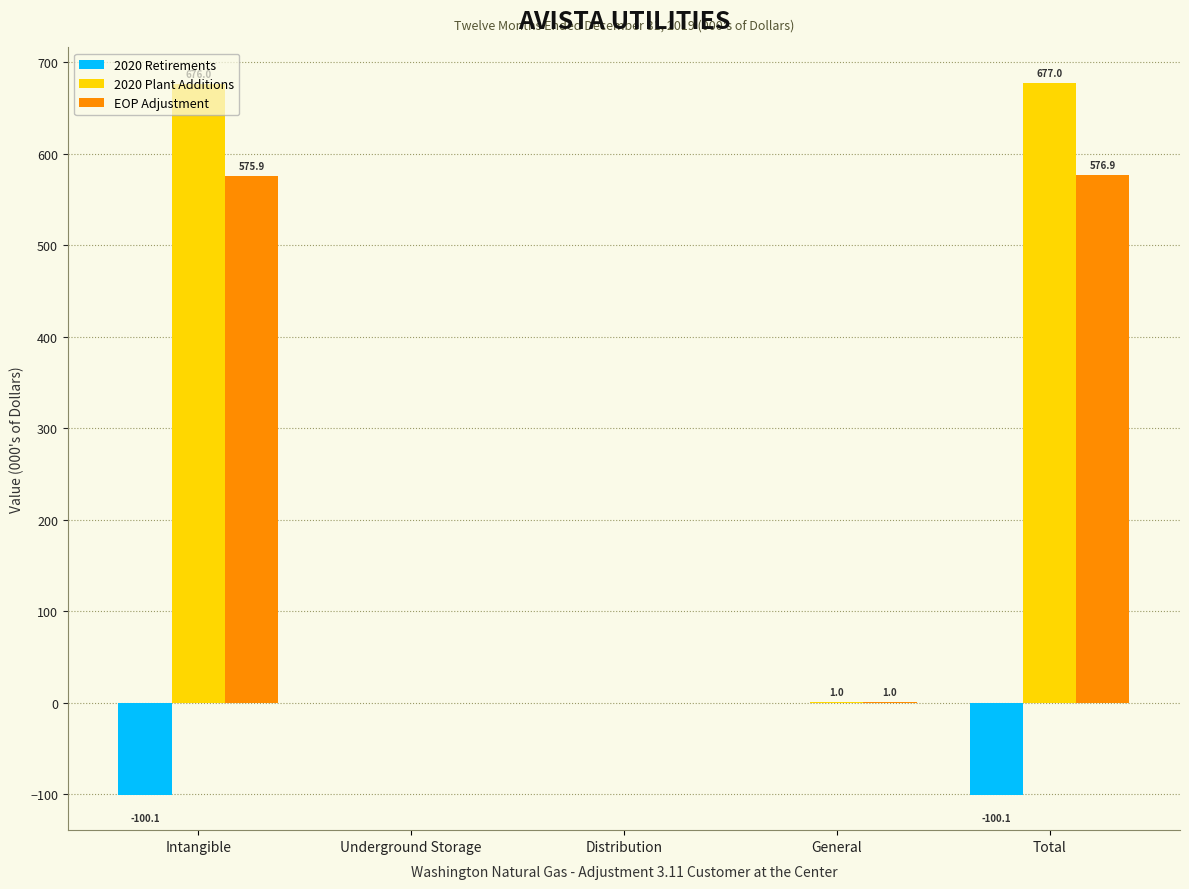

How many groups of bars are there?

5